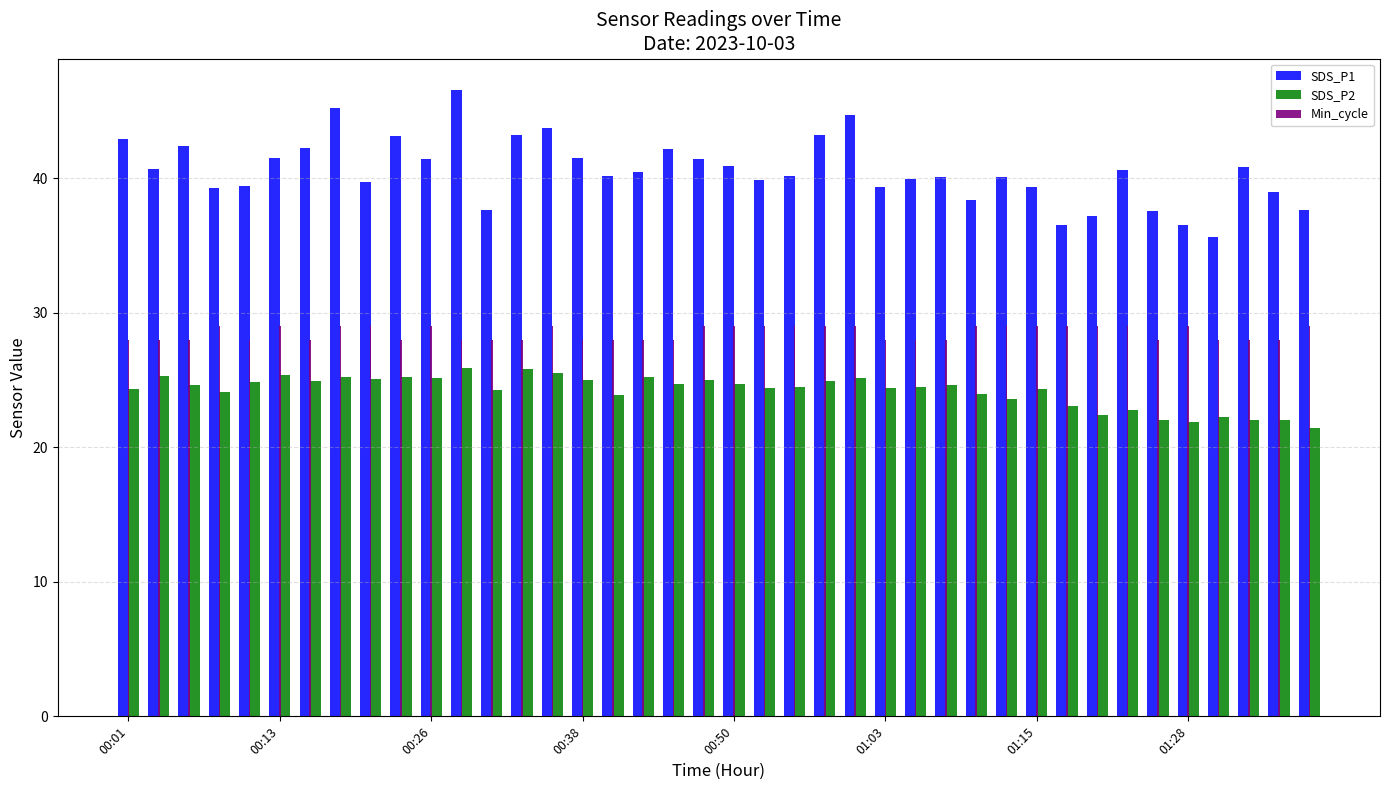

What is the sum of all SDS_P1 values?

1621.6